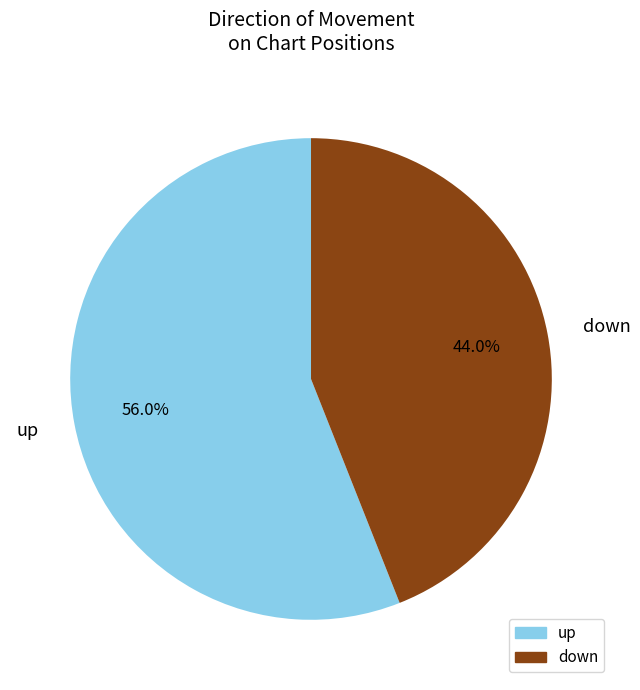

Approximately how many times larger is the value at down compared to up?

0.8